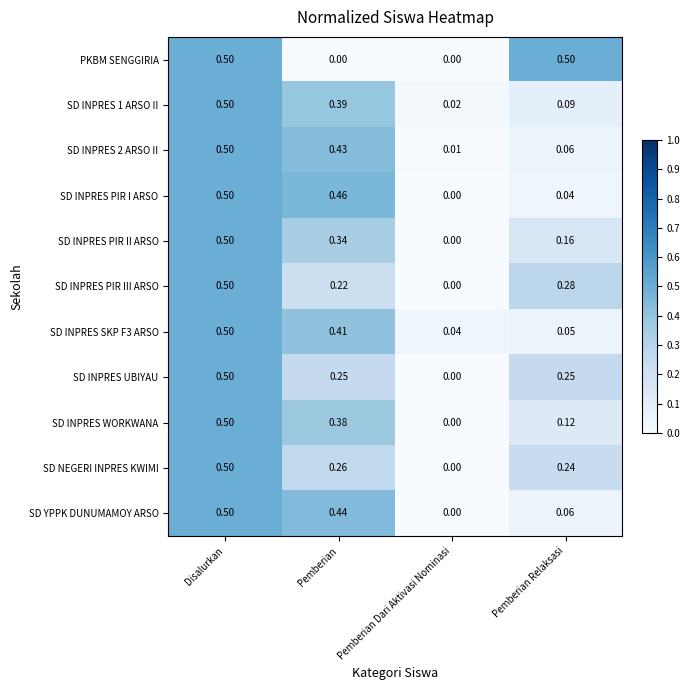

At how many categories does at least one series exceed 0?

4